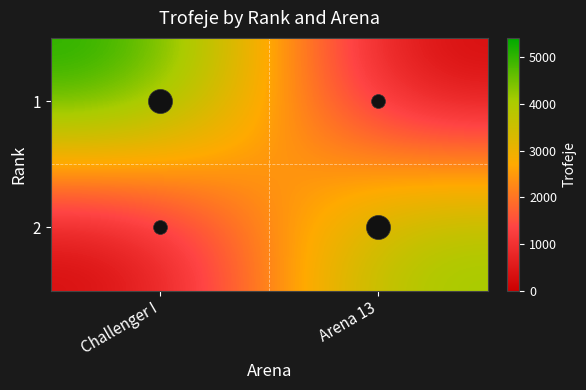

Reading left to right, list all the values displayed in this chart.

1: Challenger I=5419	Arena 13=0
2: Challenger I=0	Arena 13=4386